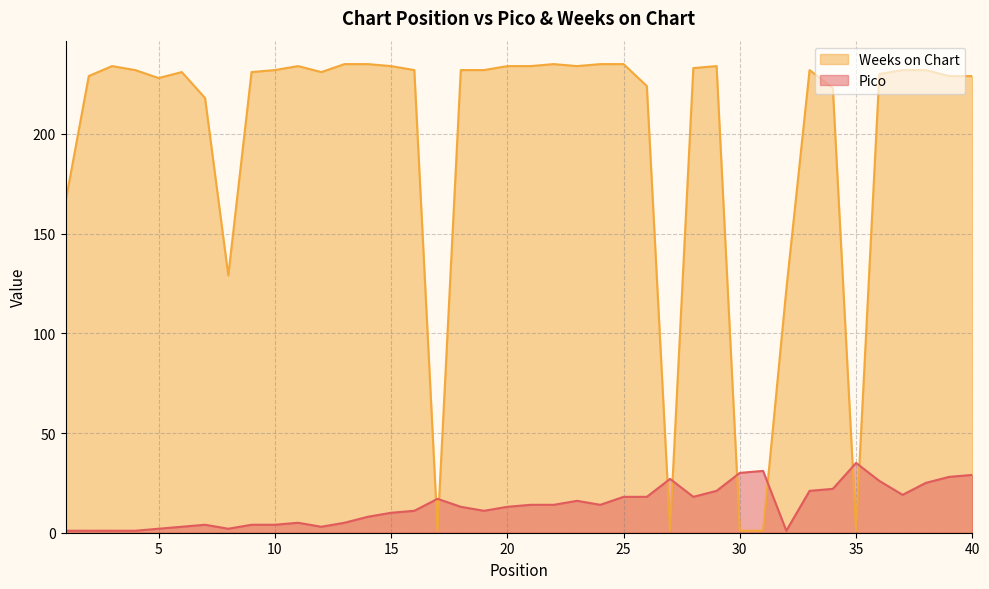

How many distinct data groups are displayed?

2